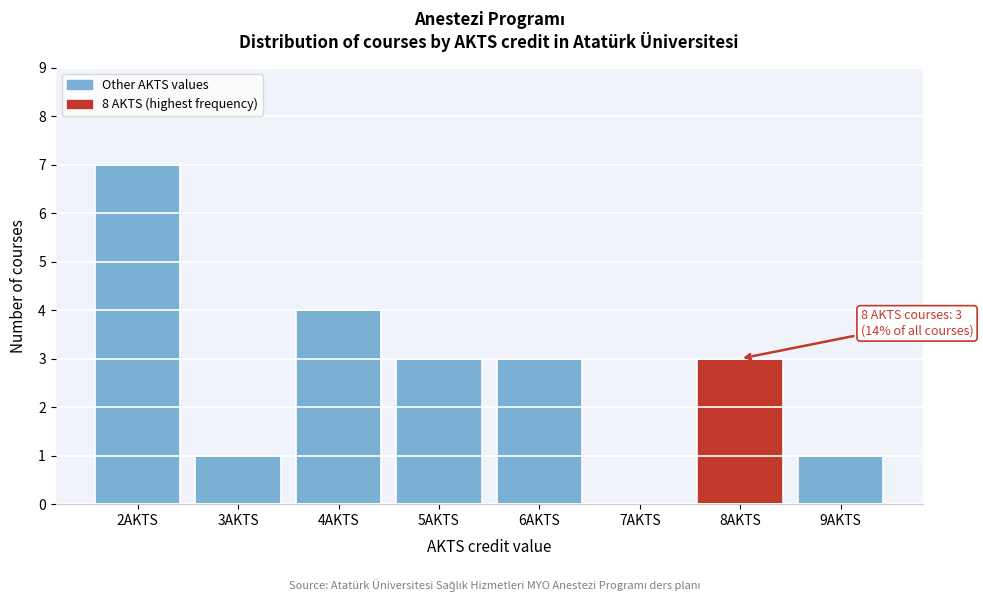

Reading left to right, transcribe all the data shown in this chart.

2AKTS=7	3AKTS=1	4AKTS=4	5AKTS=3	6AKTS=3	7AKTS=0	8AKTS=3	9AKTS=1